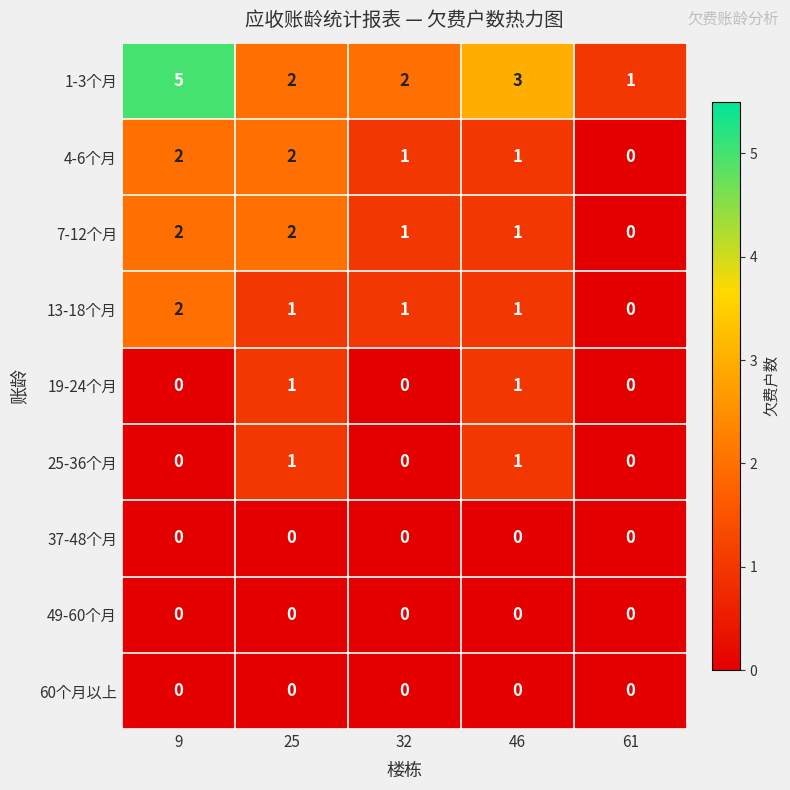

What is the total value across all series at 25?

9